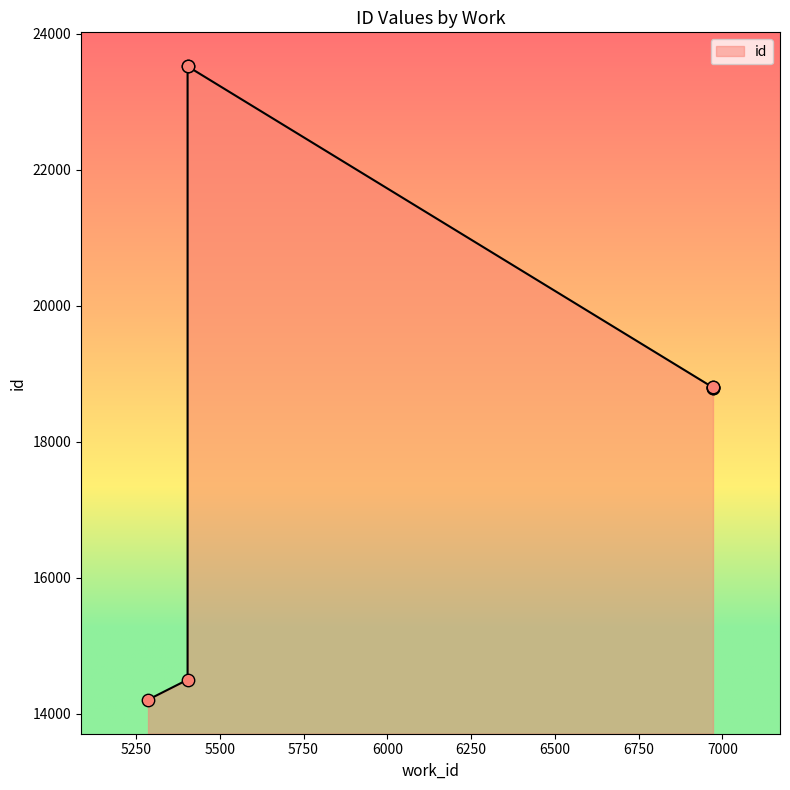

Which has a higher value, 6972 or 5404?

6972